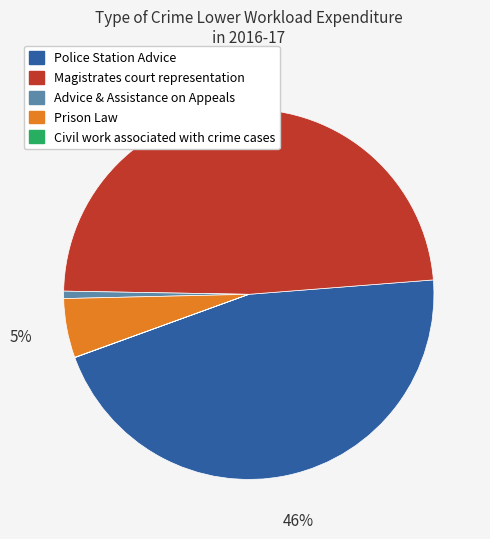

To the nearest percent, what is the average slice percentage?

20%